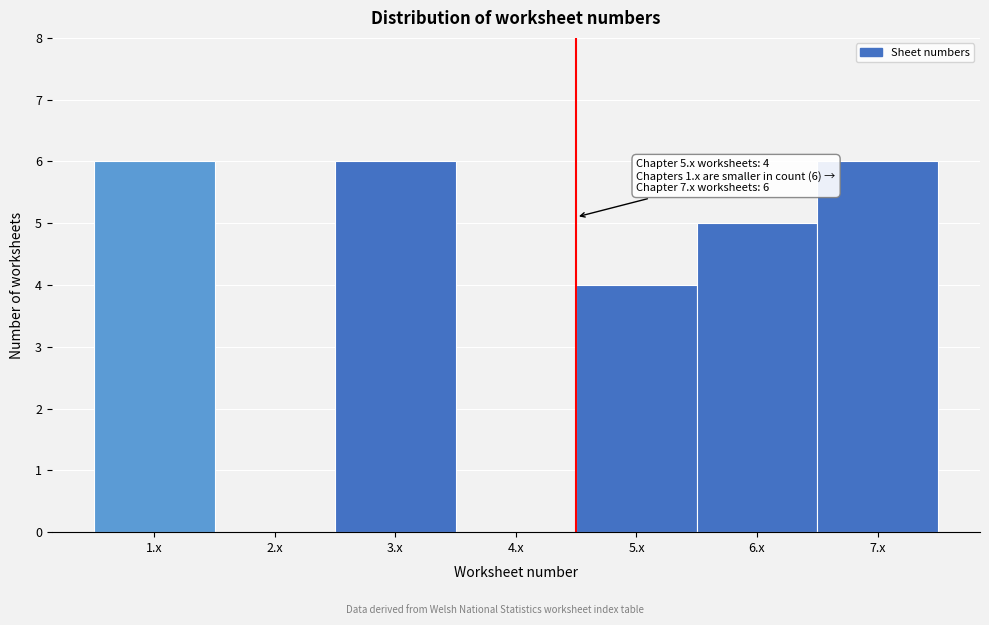

Reading right to left, extract all data points from this chart.

7.x=6	6.x=5	5.x=4	4.x=0	3.x=6	2.x=0	1.x=6